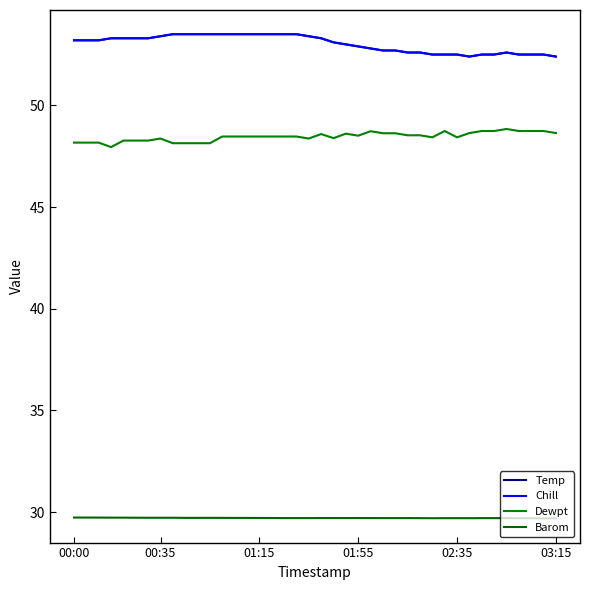

Reading left to right, what are all the values shown in this chart?

Temp: 53.2	53.2	53.2	53.3	53.3	53.3	53.3	53.4	53.5	53.5	53.5	53.5	53.5	53.5	53.5	53.5	53.5	53.5	53.5	53.4	53.3	53.1	53.0	52.9	52.8	52.7	52.7	52.6	52.6	52.5	52.5	52.5	52.4	52.5	52.5	52.6	52.5	52.5	52.5	52.4
Chill: 53.2	53.2	53.2	53.3	53.3	53.3	53.3	53.4	53.5	53.5	53.5	53.5	53.5	53.5	53.5	53.5	53.5	53.5	53.5	53.4	53.3	53.1	53.0	52.9	52.8	52.7	52.7	52.6	52.6	52.5	52.5	52.5	52.4	52.5	52.5	52.6	52.5	52.5	52.5	52.4
Dewpt: 48.2	48.2	48.2	48.0	48.3	48.3	48.3	48.4	48.1	48.1	48.1	48.1	48.5	48.5	48.5	48.5	48.5	48.5	48.5	48.4	48.6	48.4	48.6	48.5	48.7	48.6	48.6	48.5	48.5	48.4	48.7	48.4	48.6	48.7	48.7	48.8	48.7	48.7	48.7	48.6
Barom: 29.7	29.7	29.7	29.7	29.7	29.7	29.7	29.7	29.7	29.7	29.7	29.7	29.7	29.7	29.7	29.7	29.7	29.7	29.7	29.7	29.7	29.7	29.7	29.7	29.7	29.7	29.7	29.7	29.7	29.7	29.7	29.7	29.7	29.7	29.7	29.7	29.7	29.7	29.7	29.7